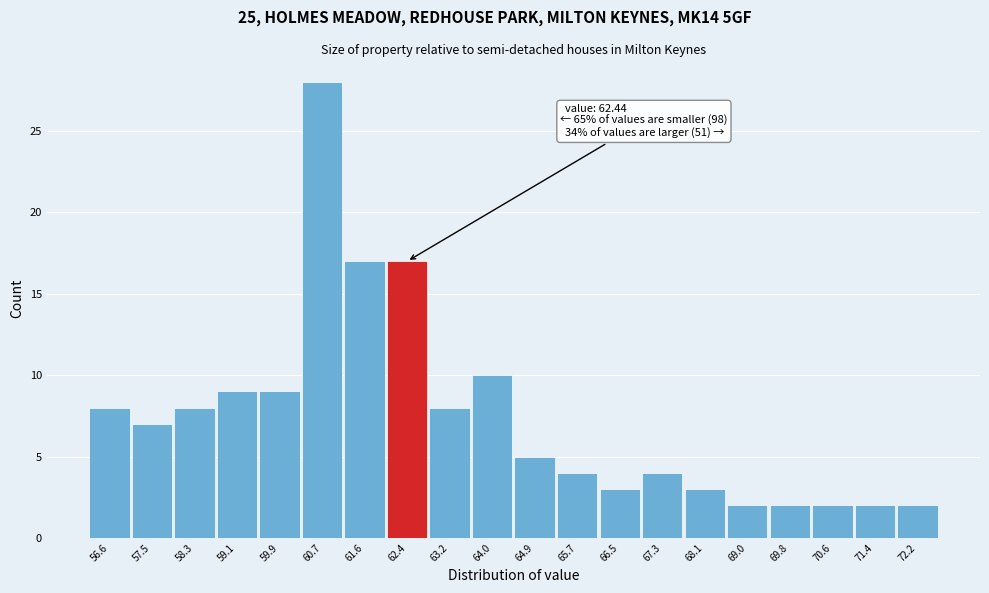

Over which range of the x-axis is the bar tallest?

60.4 to 61.2